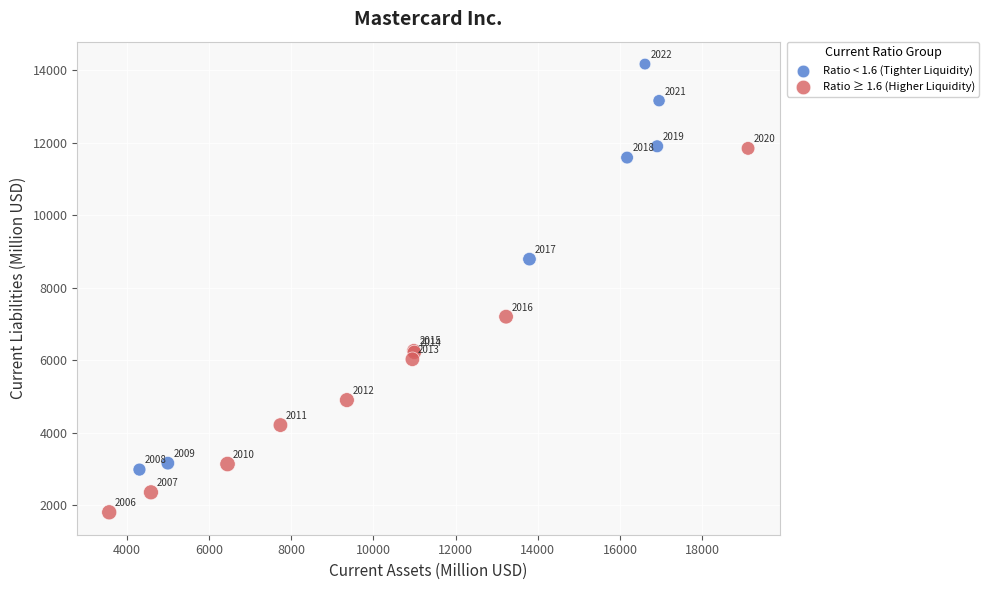

Which series reaches the maximum Y coordinate?

Ratio < 1.6 (Tighter Liquidity)